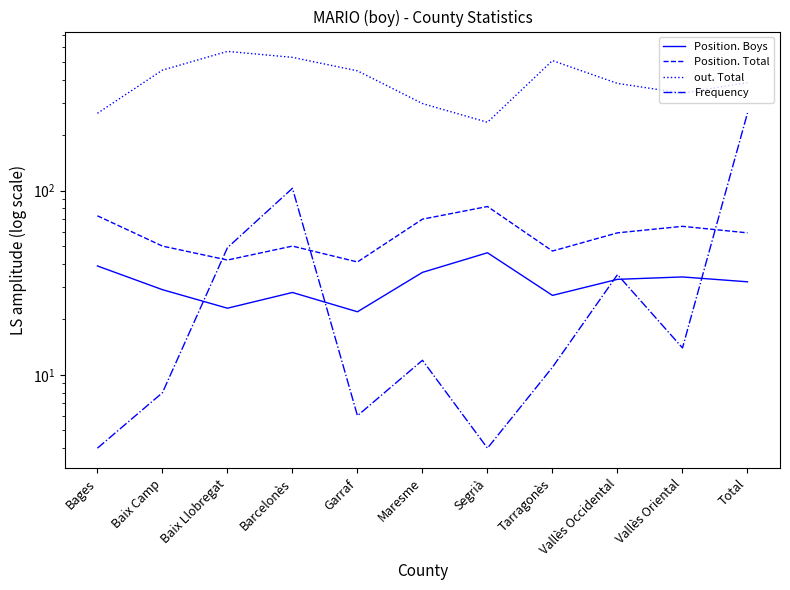

How many series are shown in this chart?

4